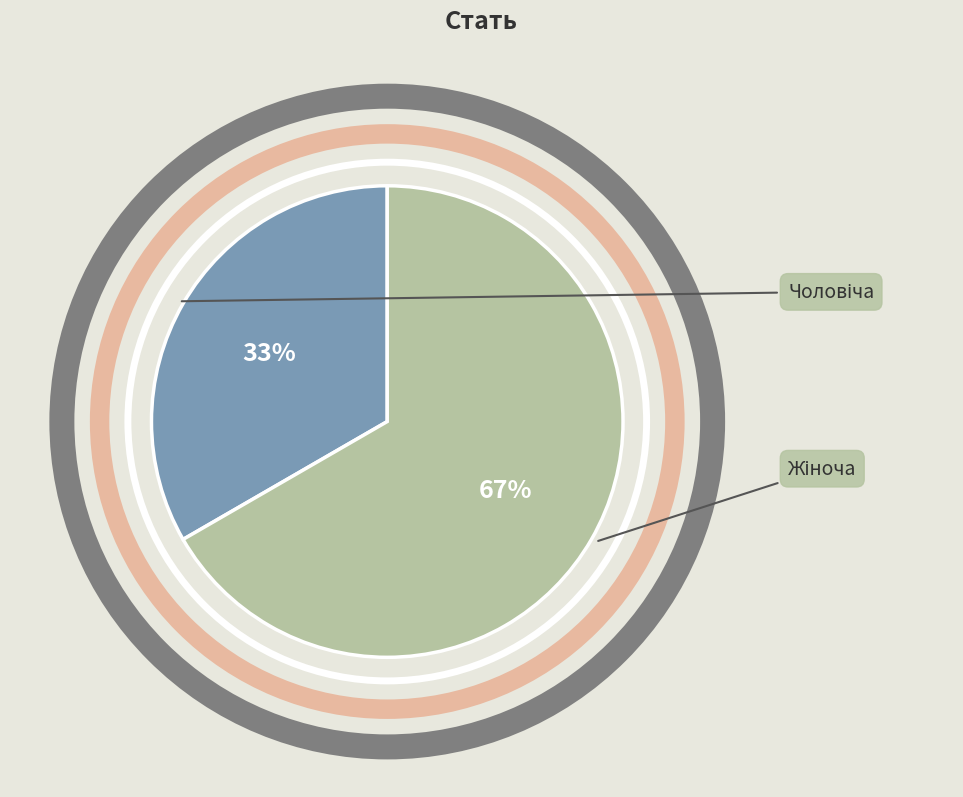

Which category has the biggest portion of the pie?

Жіноча